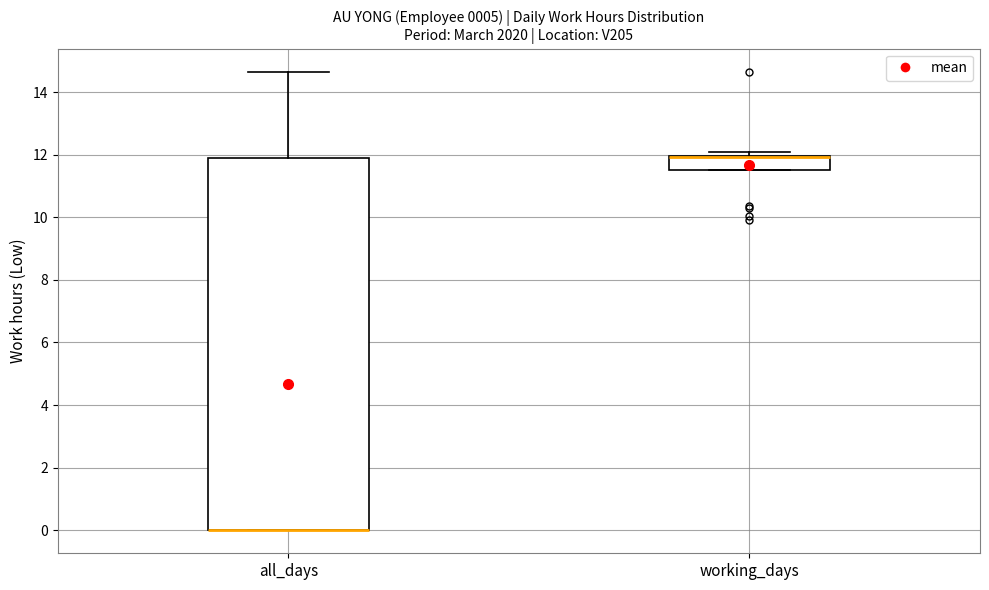

Which box is the tallest, from its lower edge to its upper edge?

all_days